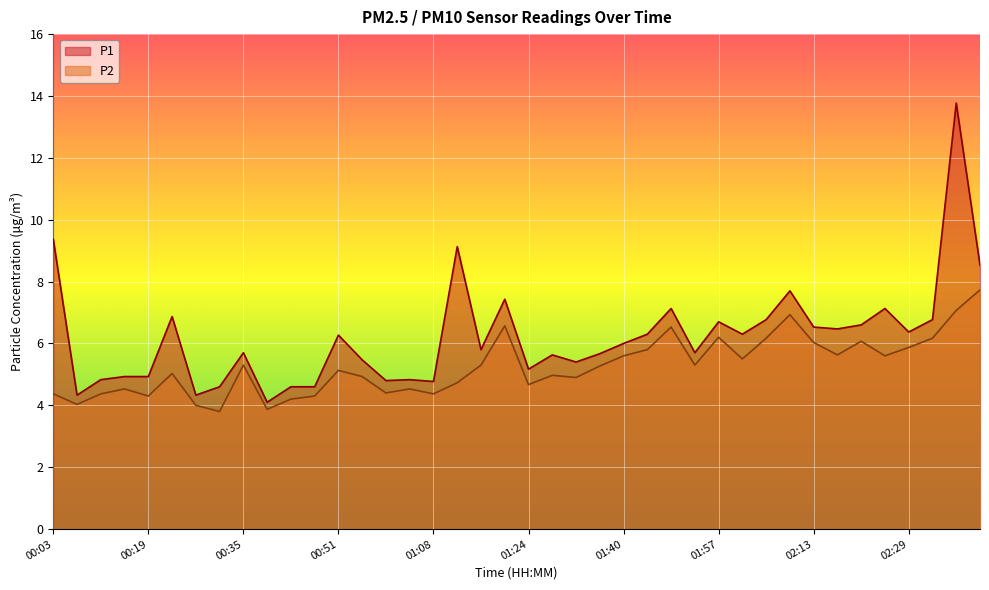

Reading left to right, what are all the values shown in this chart?

P1: 00:03=9.4	00:07=4.3	00:11=4.8	00:15=4.9	00:19=4.9	00:23=6.9	00:27=4.3	00:31=4.6	00:35=5.7	00:39=4.1	00:43=4.6	00:47=4.6	00:51=6.3	00:56=5.5	01:00=4.8	01:04=4.8	01:08=4.8	01:12=9.1	01:16=5.8	01:20=7.4	01:24=5.2	01:28=5.6	01:32=5.4	01:36=5.7	01:40=6.0	01:44=6.3	01:48=7.1	01:52=5.7	01:57=6.7	02:01=6.3	02:05=6.8	02:09=7.7	02:13=6.5	02:17=6.5	02:21=6.6	02:25=7.1	02:29=6.4	02:33=6.8	02:37=13.8	02:41=8.5
P2: 00:03=4.4	00:07=4.0	00:11=4.4	00:15=4.5	00:19=4.3	00:23=5.0	00:27=4.0	00:31=3.8	00:35=5.3	00:39=3.9	00:43=4.2	00:47=4.3	00:51=5.1	00:56=4.9	01:00=4.4	01:04=4.5	01:08=4.4	01:12=4.7	01:16=5.3	01:20=6.6	01:24=4.7	01:28=5.0	01:32=4.9	01:36=5.3	01:40=5.6	01:44=5.8	01:48=6.5	01:52=5.3	01:57=6.2	02:01=5.5	02:05=6.2	02:09=6.9	02:13=6.0	02:17=5.6	02:21=6.1	02:25=5.6	02:29=5.9	02:33=6.2	02:37=7.1	02:41=7.7